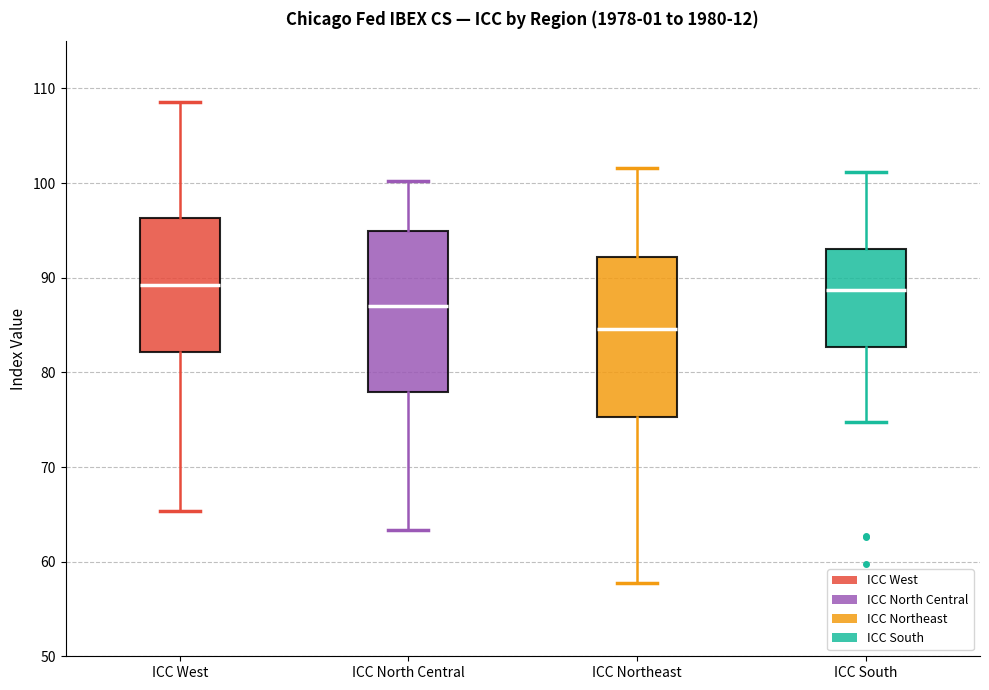

Which box's median line is the lowest?

ICC Northeast